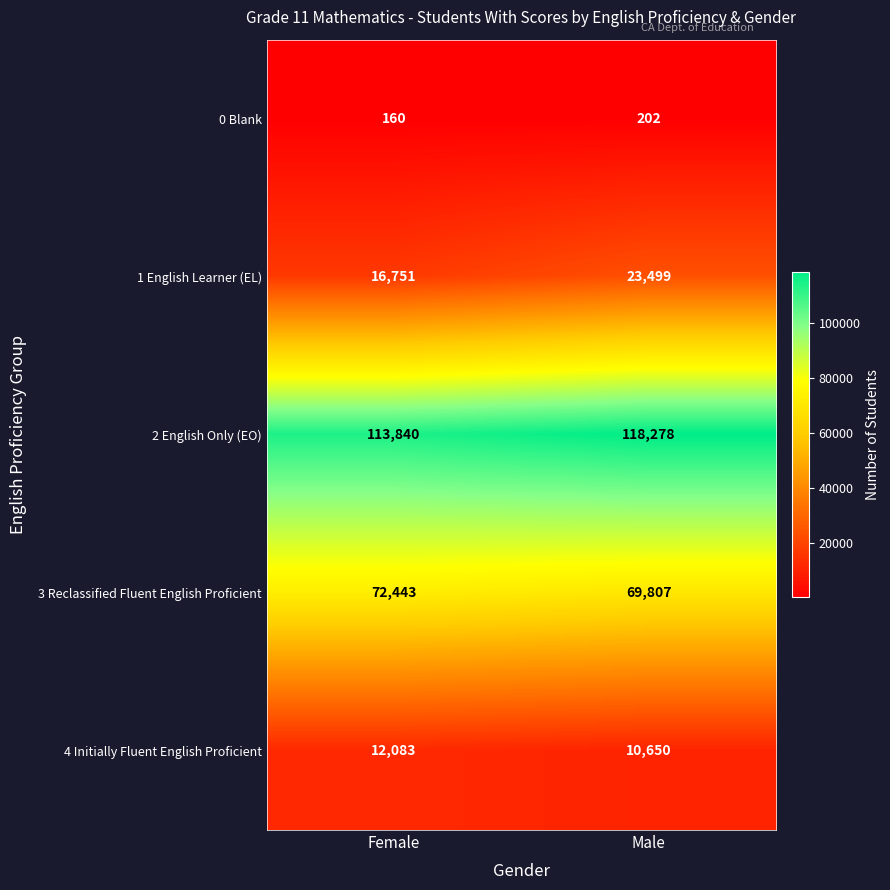

The value of 2 English Only (EO) at Male is 57466. True or false?

False